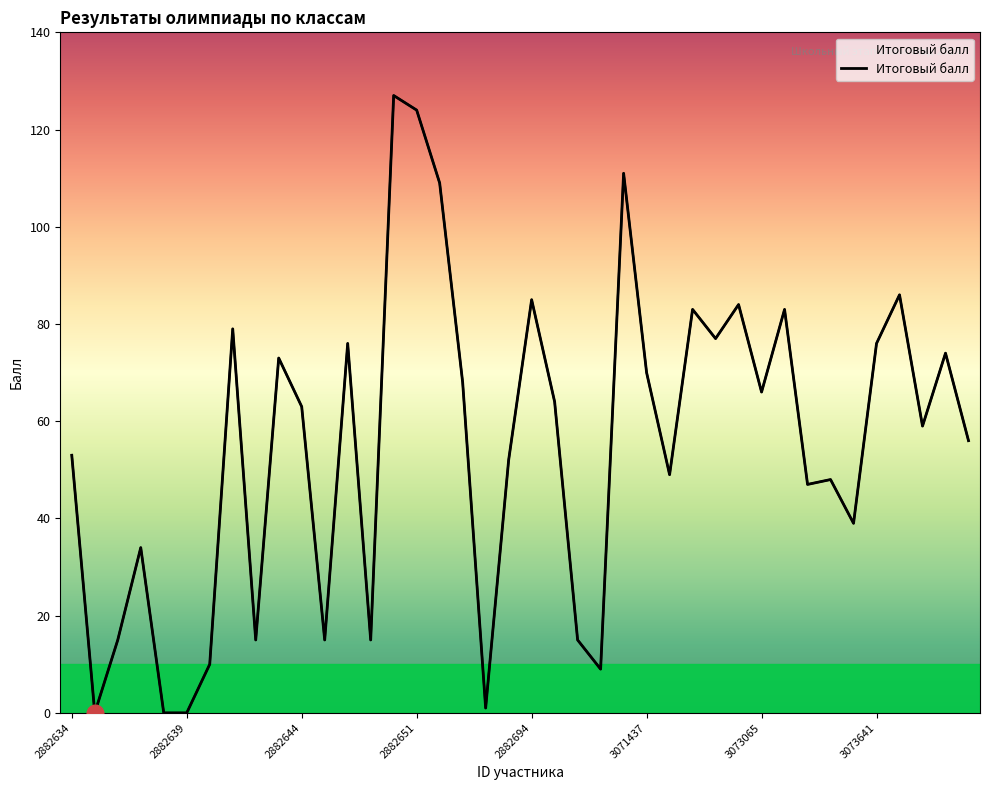

Read the Итоговый балл value at 2882641.

79